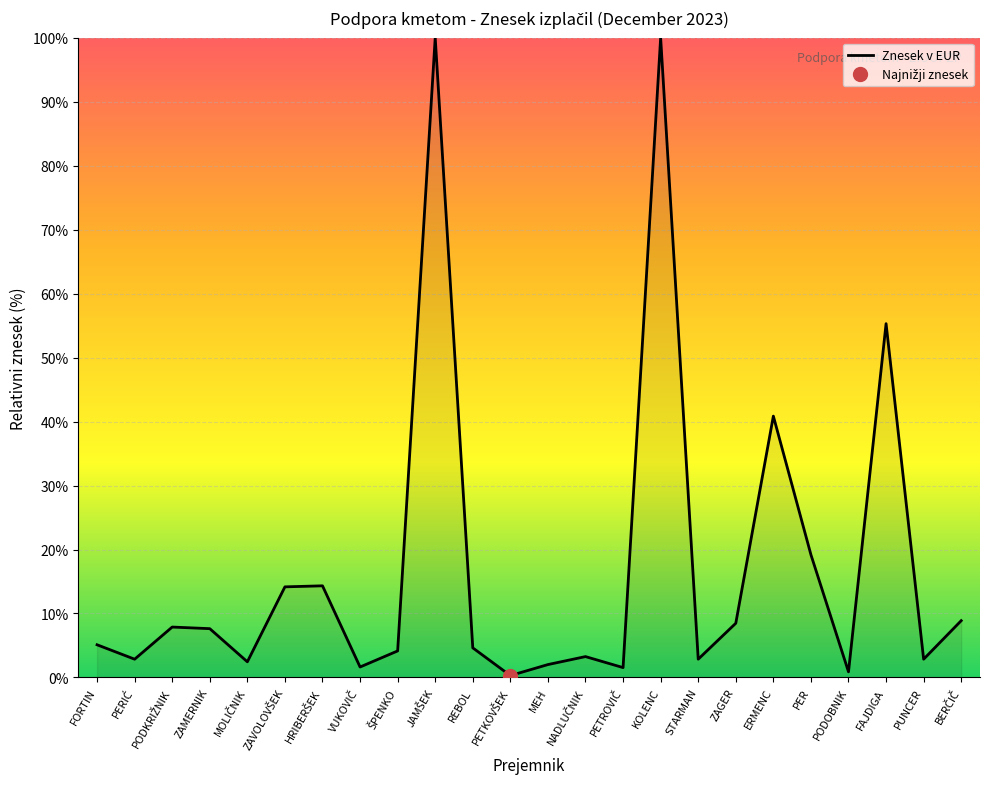

How many interior local valleys (lower than both neighbors) does the data have?

8